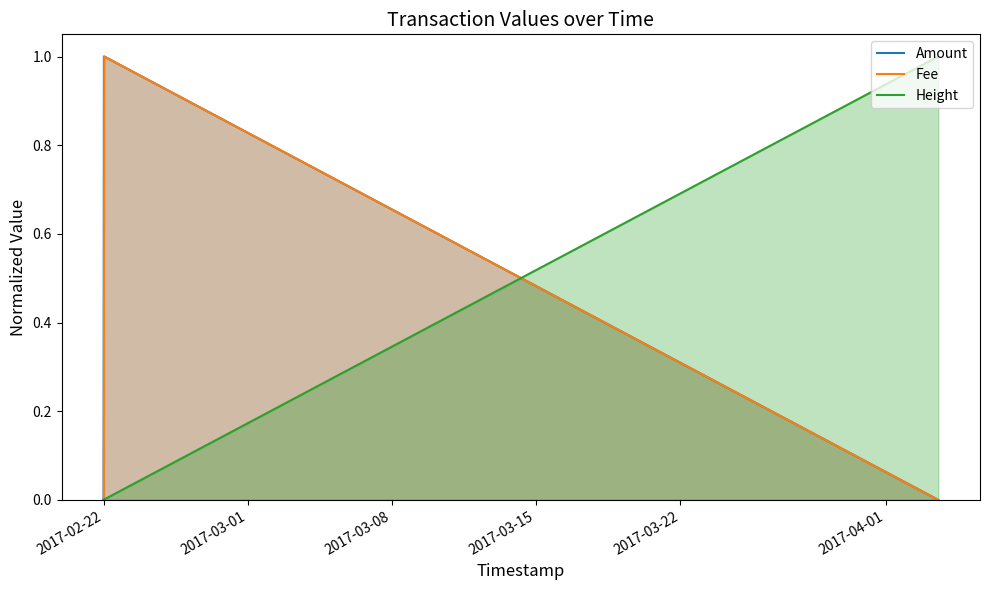

Reading left to right, list all the values displayed in this chart.

Amount: 0.0	0.0	1.0	1.0	0.0
Fee: 0.0	0.0	0.0	1.0	0.0
Height: 0.0	0.0	0.0	0.0	1.0